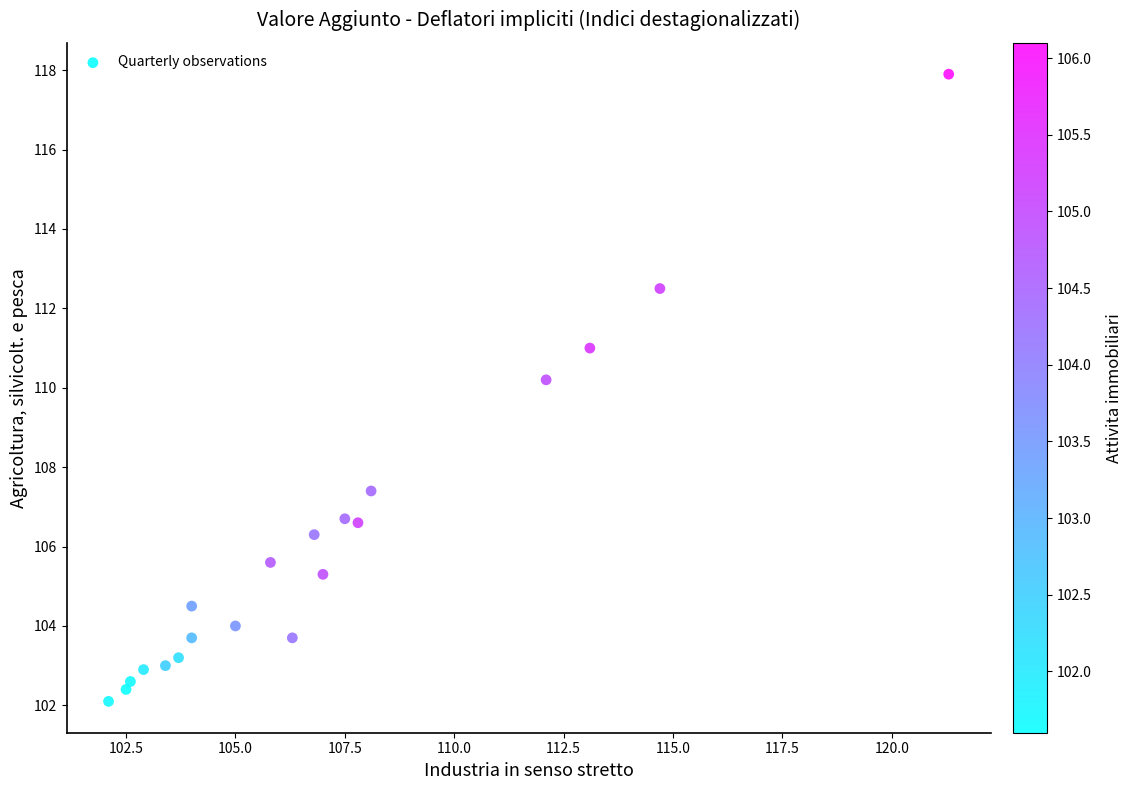

What Y value in the scatter plot is closest to 110?

110.2